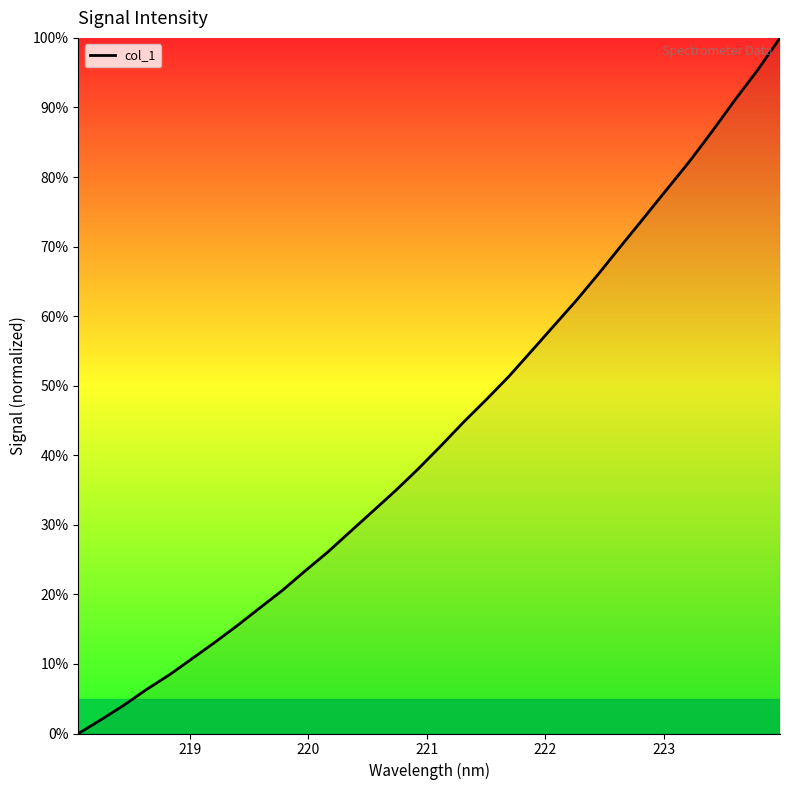

What is the maximum value shown in the chart?

100.0